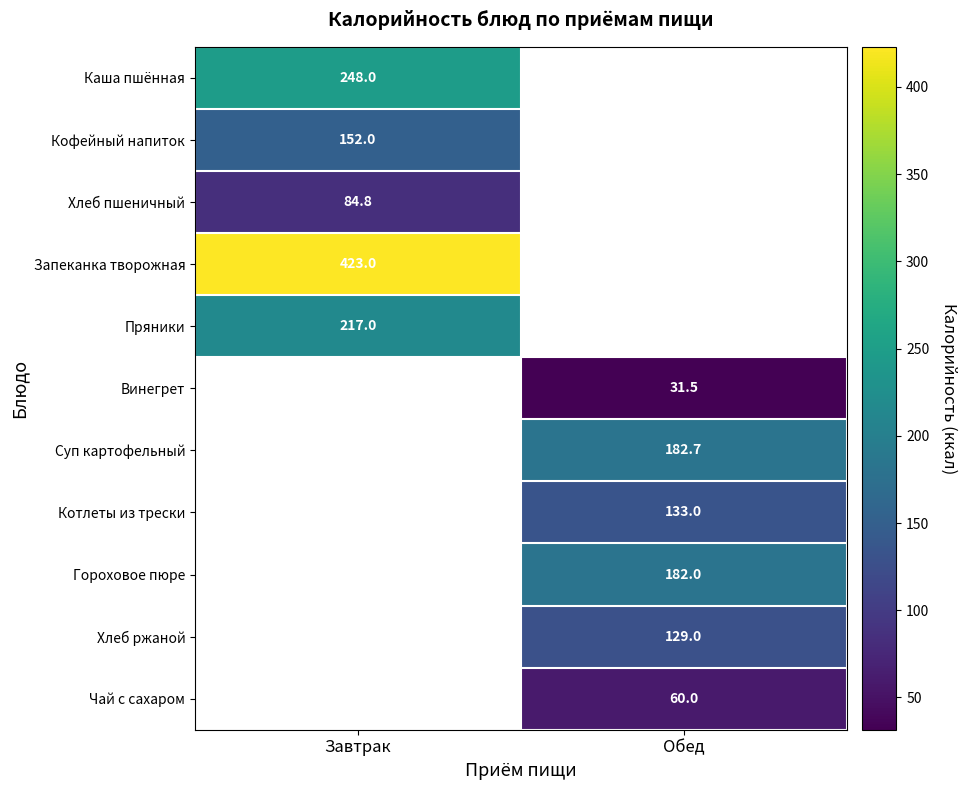

The Пряники series shows 217.0 at Завтрак. True or false?

True